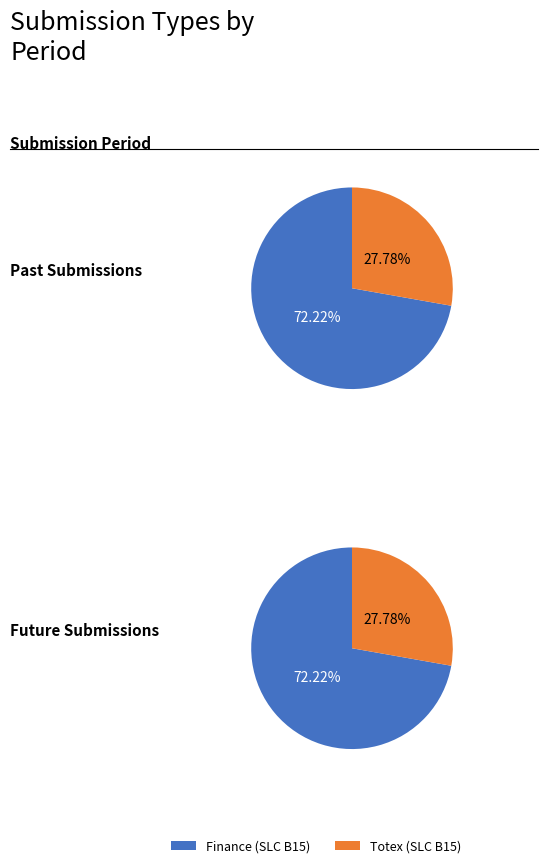

Between Past Submissions and Future Submissions, which is larger?

Past Submissions